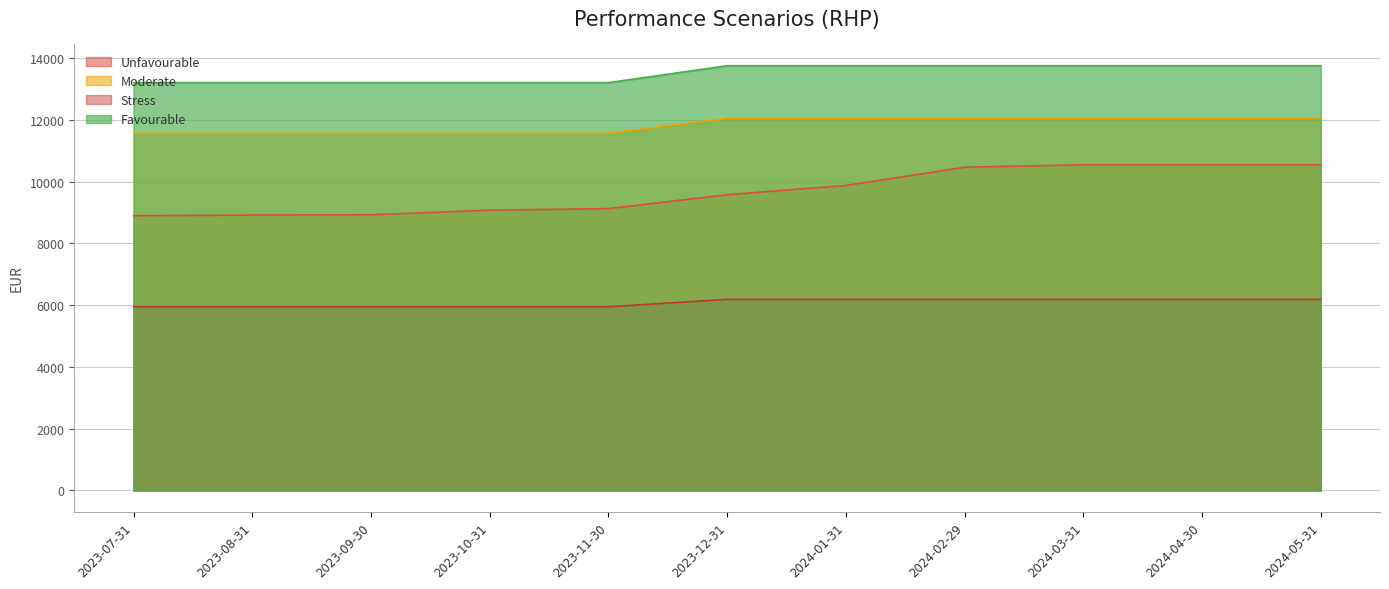

Reading left to right, what are all the values shown in this chart?

Unfavourable: 2023-07-31=8900	2023-08-31=8920	2023-09-30=8930	2023-10-31=9080	2023-11-30=9130	2023-12-31=9580	2024-01-31=9880	2024-02-29=10470	2024-03-31=10550	2024-04-30=10550	2024-05-31=10550
Moderate: 2023-07-31=11570	2023-08-31=11570	2023-09-30=11570	2023-10-31=11570	2023-11-30=11570	2023-12-31=12060	2024-01-31=12060	2024-02-29=12060	2024-03-31=12060	2024-04-30=12060	2024-05-31=12060
Stress: 2023-07-31=5950	2023-08-31=5950	2023-09-30=5950	2023-10-31=5950	2023-11-30=5950	2023-12-31=6190	2024-01-31=6190	2024-02-29=6190	2024-03-31=6190	2024-04-30=6190	2024-05-31=6190
Favourable: 2023-07-31=13210	2023-08-31=13210	2023-09-30=13210	2023-10-31=13210	2023-11-30=13210	2023-12-31=13760	2024-01-31=13760	2024-02-29=13760	2024-03-31=13760	2024-04-30=13760	2024-05-31=13760